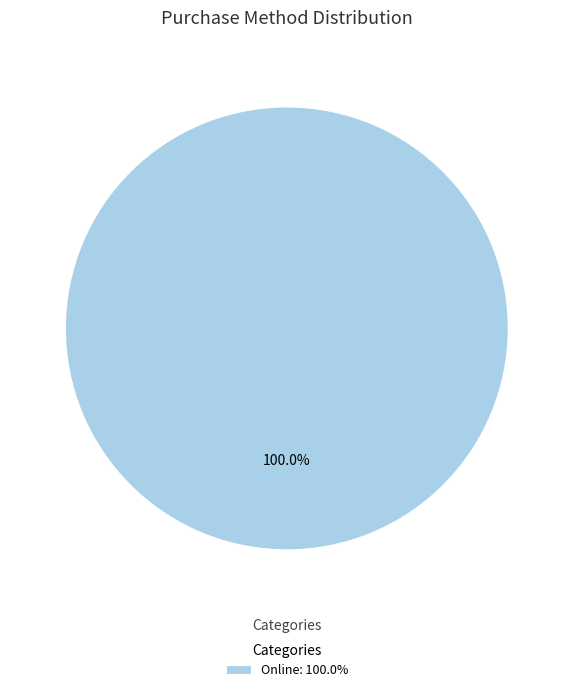

How many slices are in this pie chart?

1